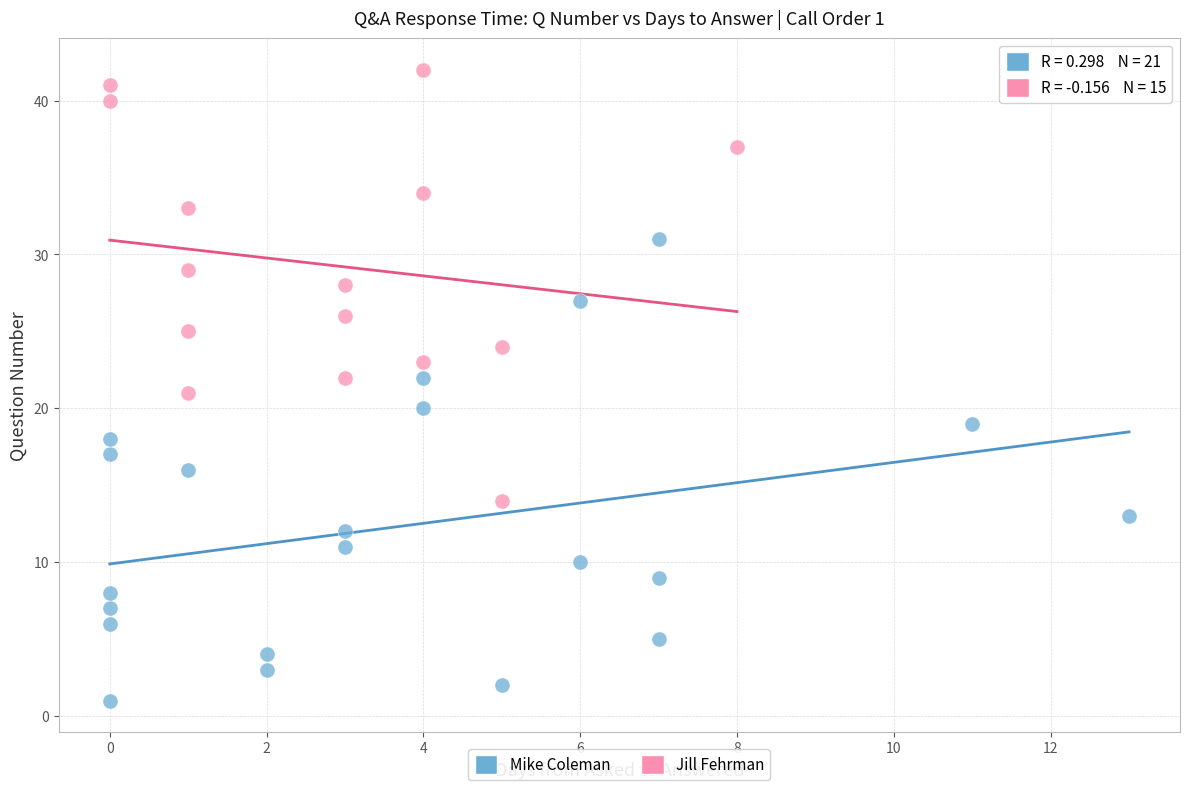

Which series has the largest Y range (max minus min)?

Mike Coleman